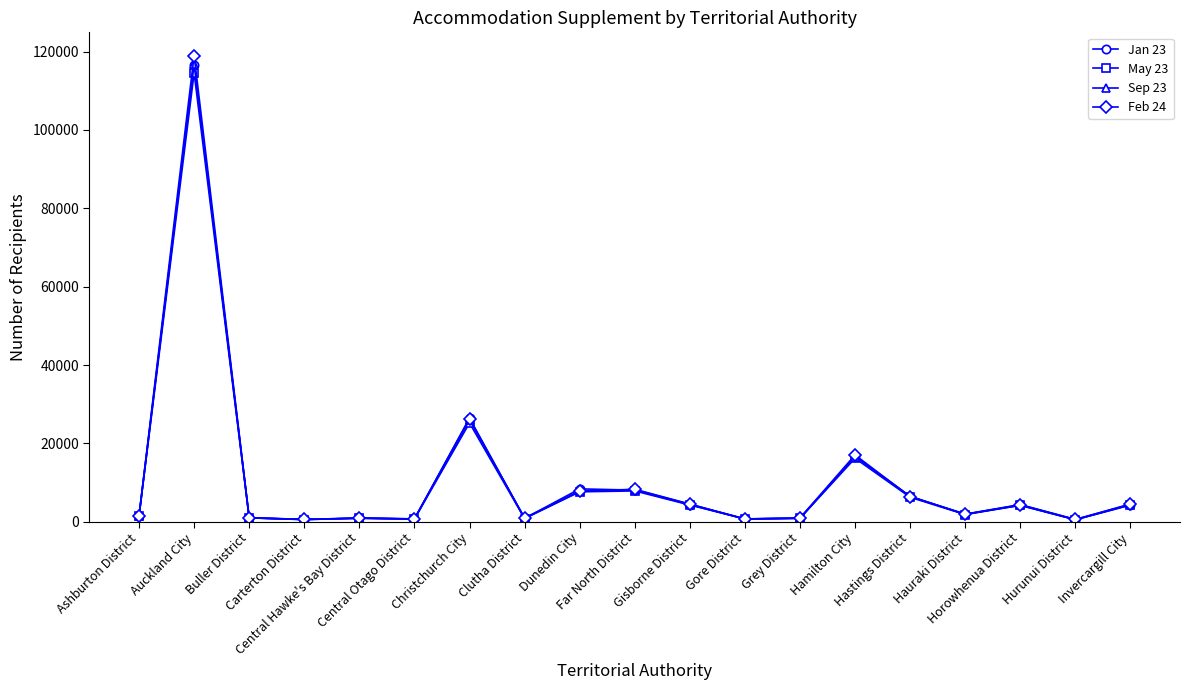

Which series has the largest range (max minus min)?

Feb 24